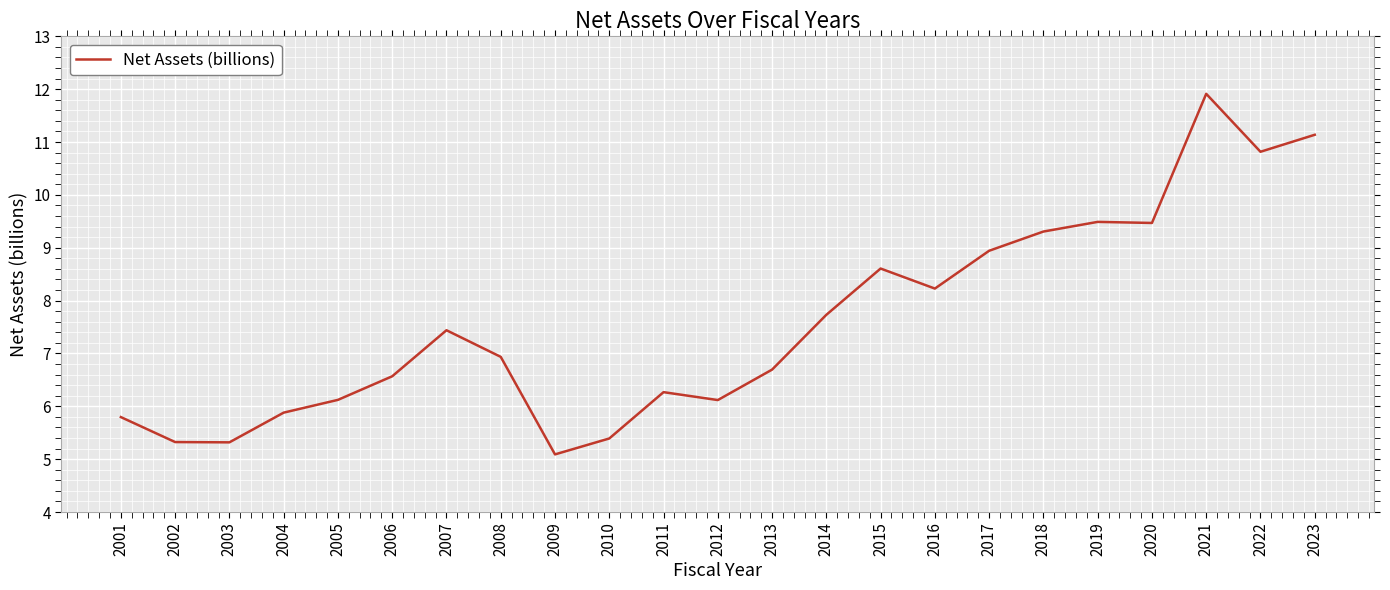

Which label corresponds to the smallest value in the chart?

2009